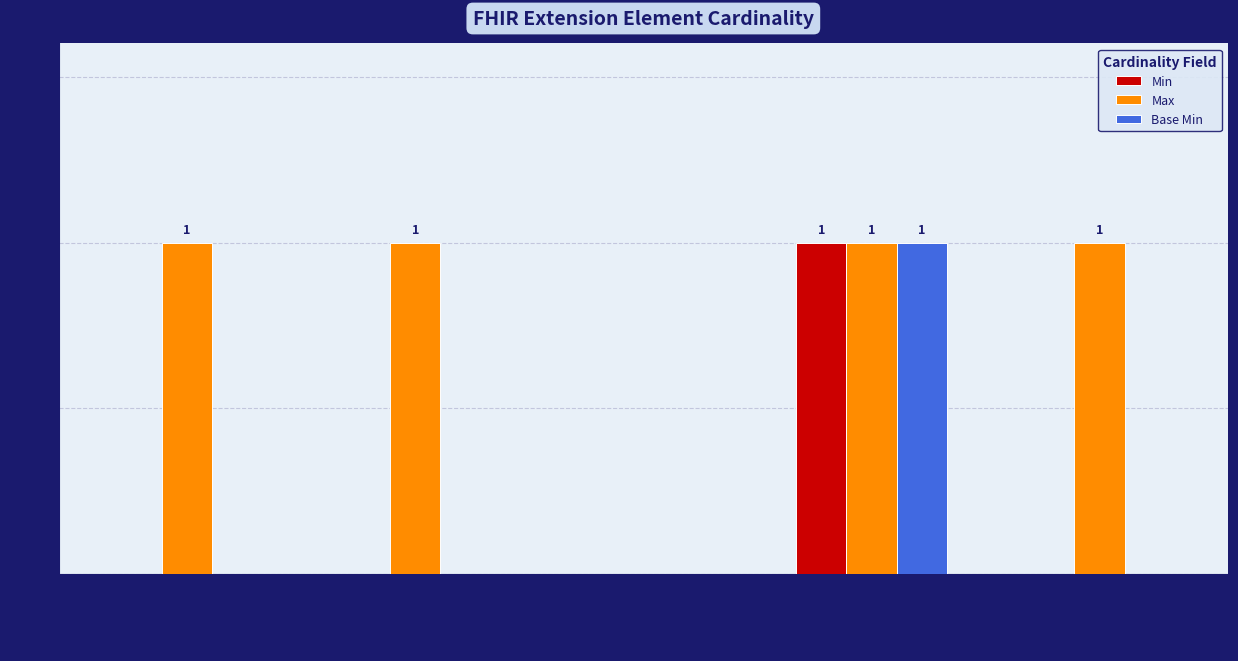

Which series changed the most between Extension.id and Extension.extension?

Max